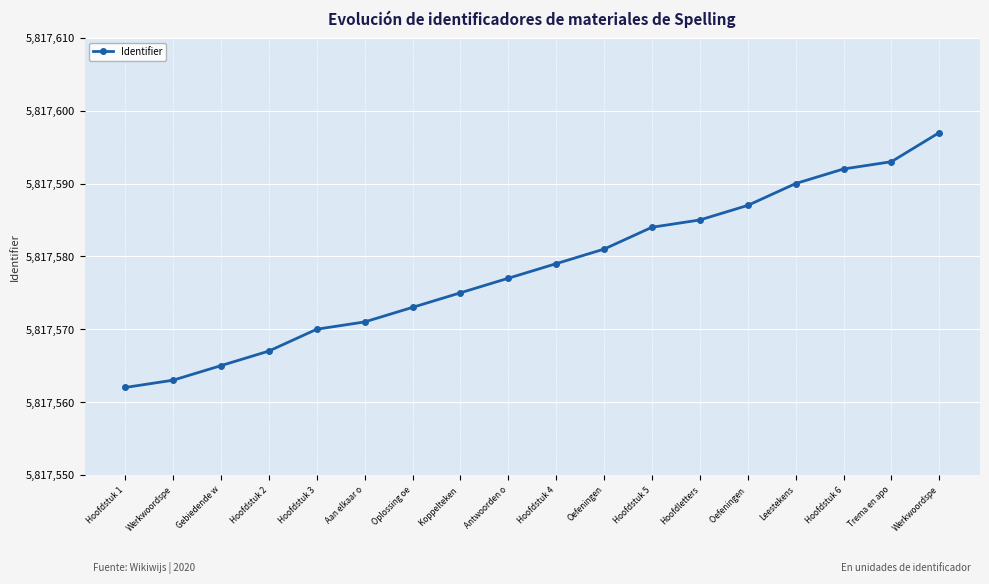

Reading left to right, transcribe all the data shown in this chart.

Hoofdstuk 1=5817562	Werkwoordspe=5817563	Gebiedende w=5817565	Hoofdstuk 2=5817567	Hoofdstuk 3=5817570	Aan elkaar o=5817571	Oplossing oe=5817573	Koppelteken =5817575	Antwoorden o=5817577	Hoofdstuk 4=5817579	Oefeningen=5817581	Hoofdstuk 5=5817584	Hoofdletters=5817585	Oefeningen =5817587	Leestekens=5817590	Hoofdstuk 6=5817592	Trema en apo=5817593	Werkwoordspe=5817597